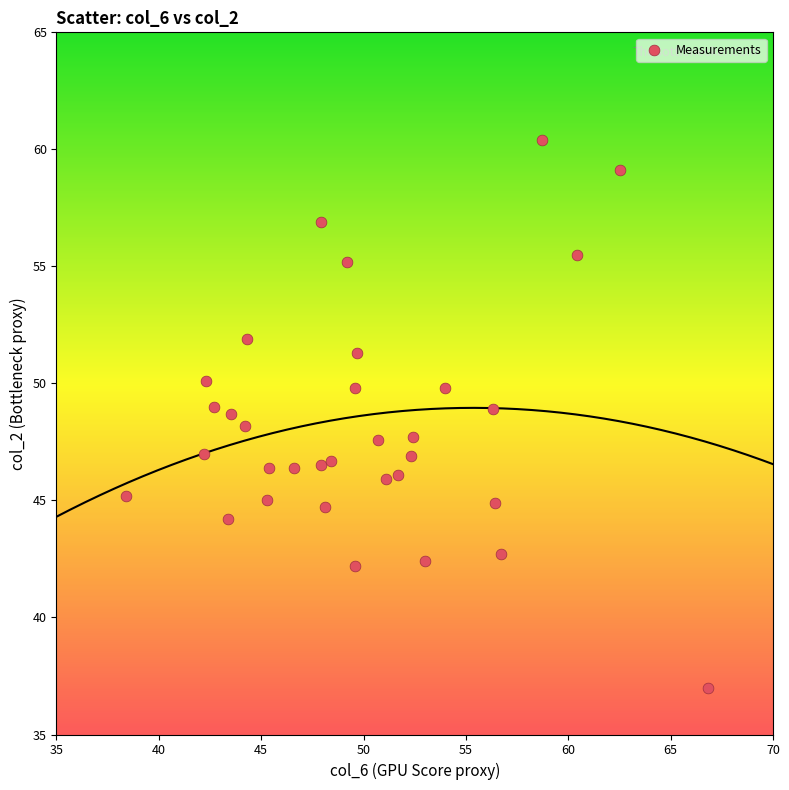

What is the range of X values (max minus min)?

28.4